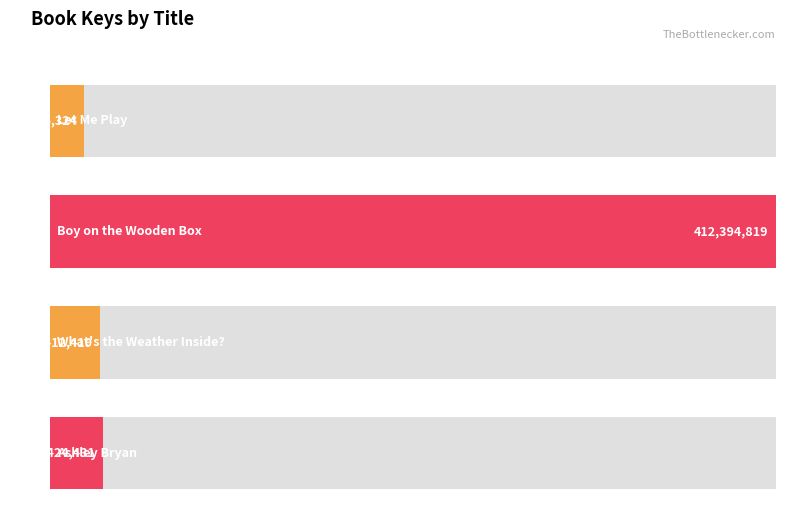

What is the ratio of the value at Ashley Bryan to the value at Let Me Play?

1.6